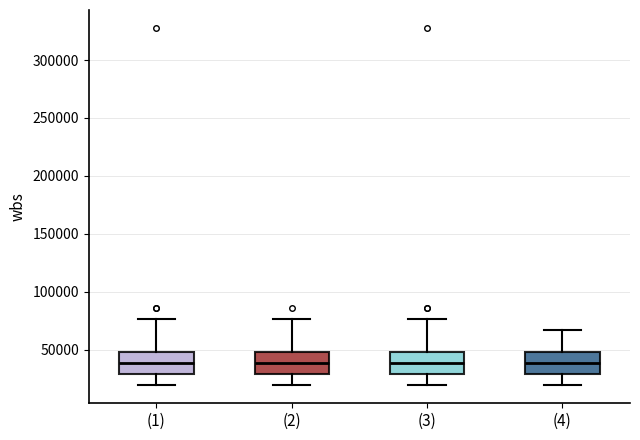

Reading left to right, read every box against the y-axis: the position of its median line, the range the box covers, and the ends of its whiskers. The values are not printed on the chart, so give them approximately, as read against the axis.

(1): median 40000, box 30000 to 50000, whiskers 20000 to 75000
(2): median 40000, box 30000 to 50000, whiskers 20000 to 75000
(3): median 40000, box 30000 to 50000, whiskers 20000 to 75000
(4): median 40000, box 30000 to 50000, whiskers 20000 to 65000